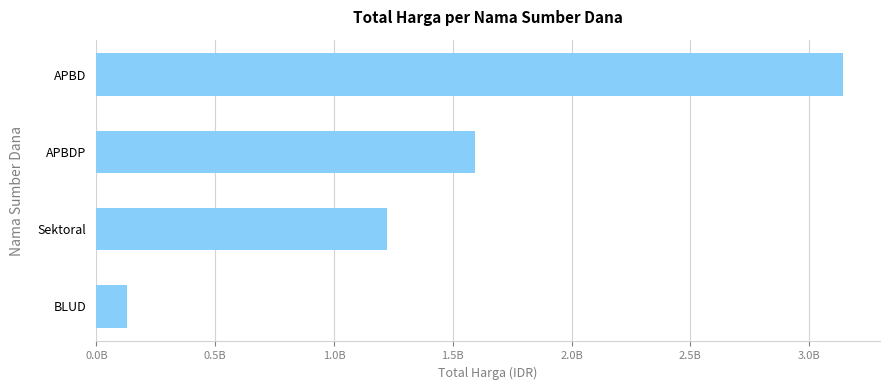

At which label is the value closest to 1635097500?

APBDP